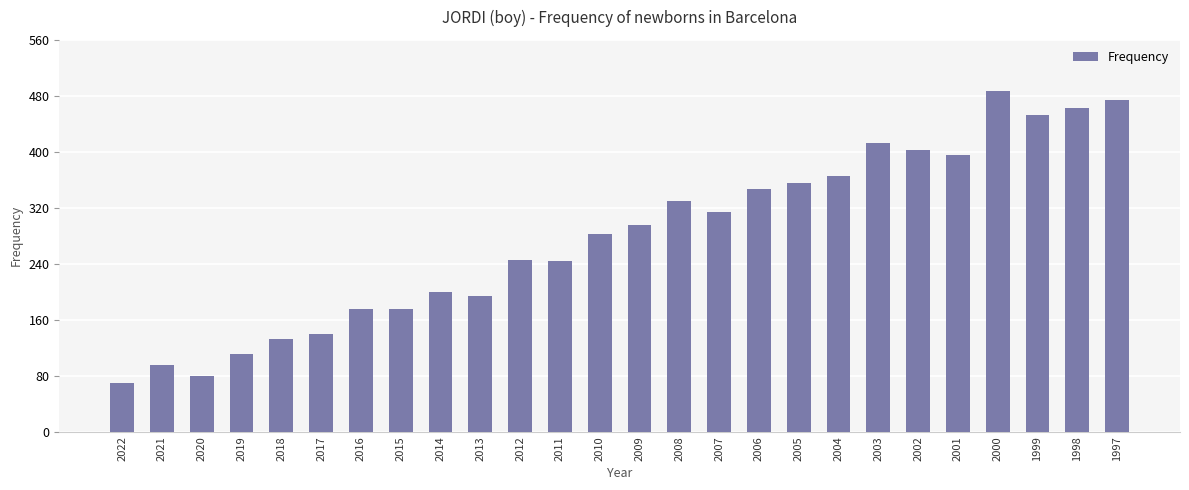

What is the value of the 24th bar from the left?

453